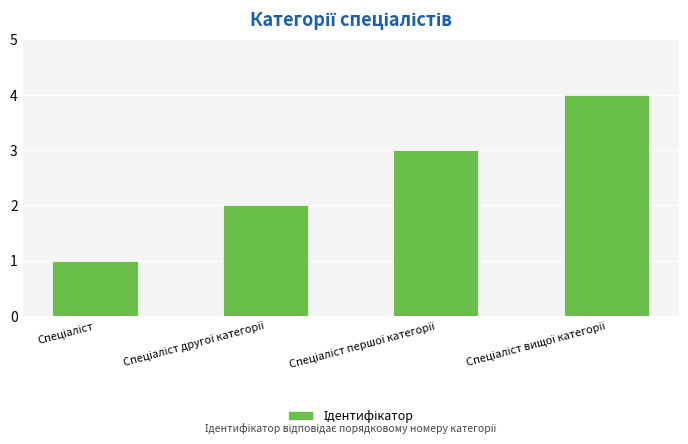

What is the maximum value shown in the chart?

4